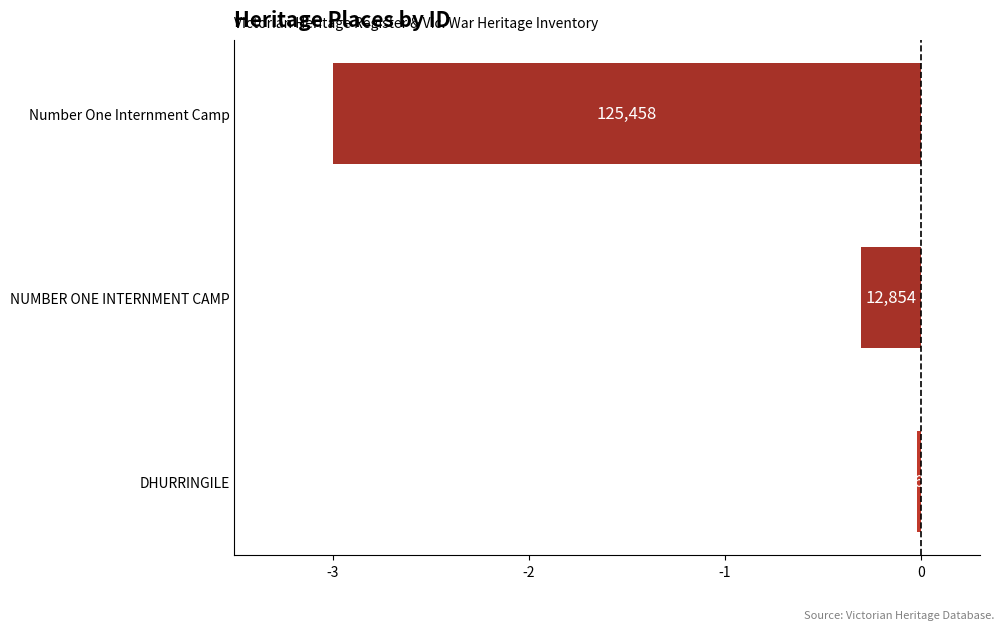

How many bars are there in total?

3